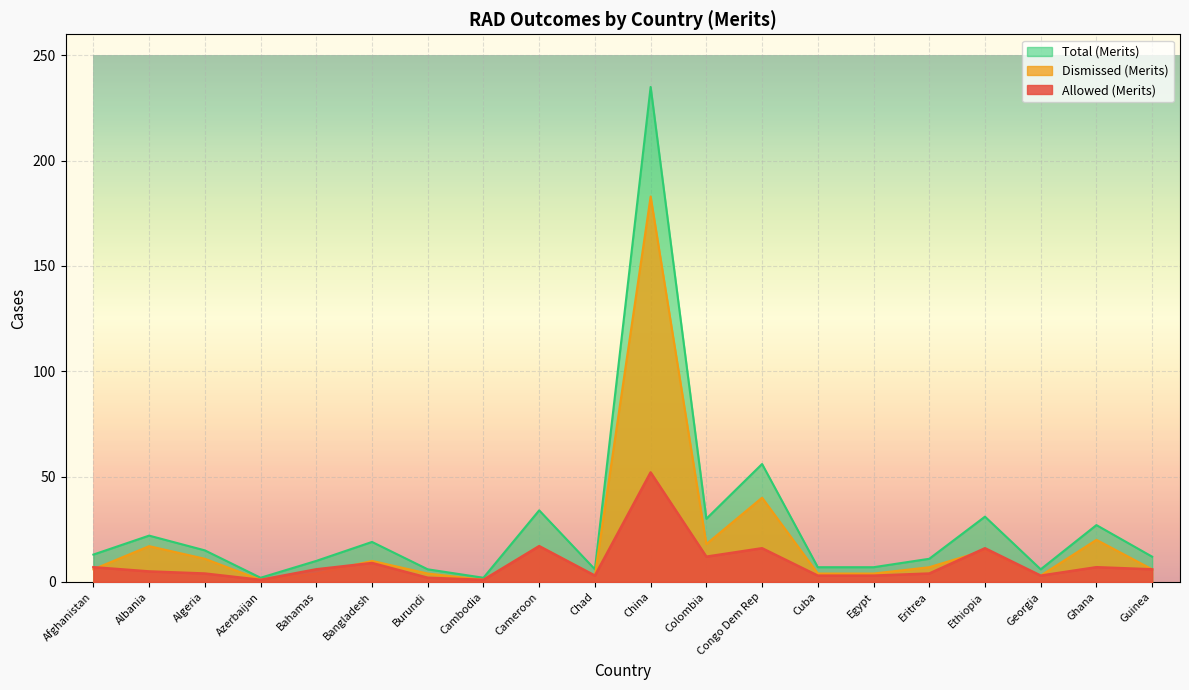

Reading left to right, what are all the values shown in this chart?

Allowed (Merits): Afghanistan=7	Albania=5	Algeria=4	Azerbaijan=1	Bahamas=6	Bangladesh=9	Burundi=2	Cambodia=1	Cameroon=17	Chad=3	China=52	Colombia=12	Congo Dem Rep=16	Cuba=3	Egypt=3	Eritrea=4	Ethiopia=16	Georgia=3	Ghana=7	Guinea=6
Dismissed (Merits): Afghanistan=6	Albania=17	Algeria=11	Azerbaijan=1	Bahamas=4	Bangladesh=10	Burundi=4	Cambodia=1	Cameroon=17	Chad=3	China=183	Colombia=18	Congo Dem Rep=40	Cuba=4	Egypt=4	Eritrea=7	Ethiopia=15	Georgia=3	Ghana=20	Guinea=6
Total (Merits): Afghanistan=13	Albania=22	Algeria=15	Azerbaijan=2	Bahamas=10	Bangladesh=19	Burundi=6	Cambodia=2	Cameroon=34	Chad=6	China=235	Colombia=30	Congo Dem Rep=56	Cuba=7	Egypt=7	Eritrea=11	Ethiopia=31	Georgia=6	Ghana=27	Guinea=12